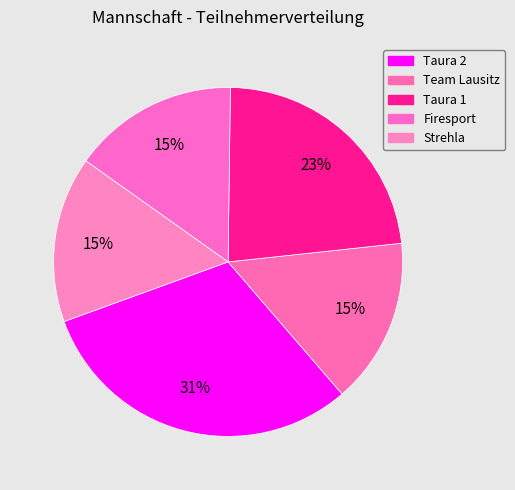

To the nearest percent, what percentage of the pie is Strehla?

15%